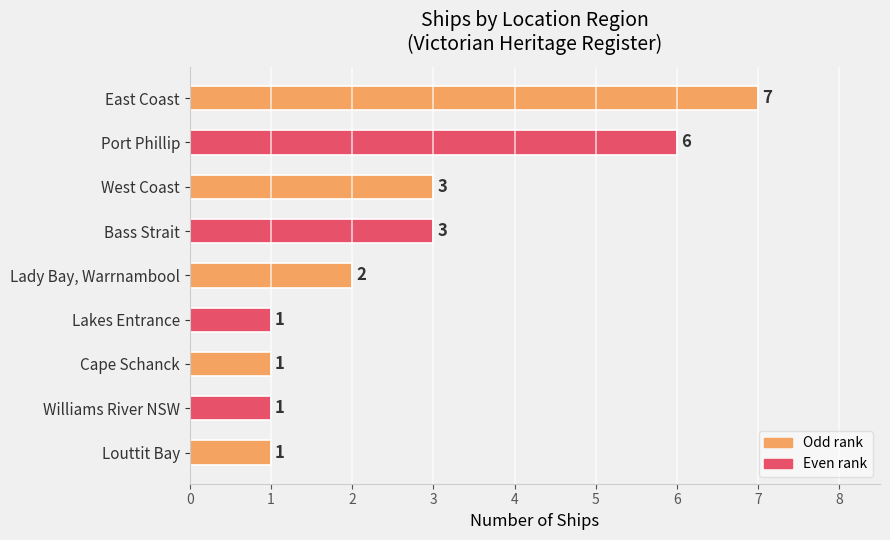

The value at Lady Bay, Warrnambool is 2. True or false?

True